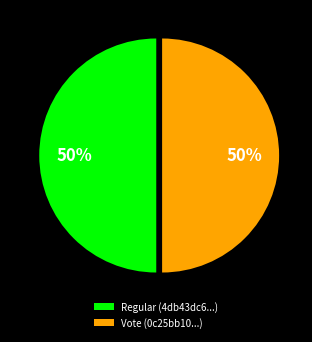

What is the ratio of the value at Regular (4db43dc6...) to the value at Vote (0c25bb10...)?

1.0